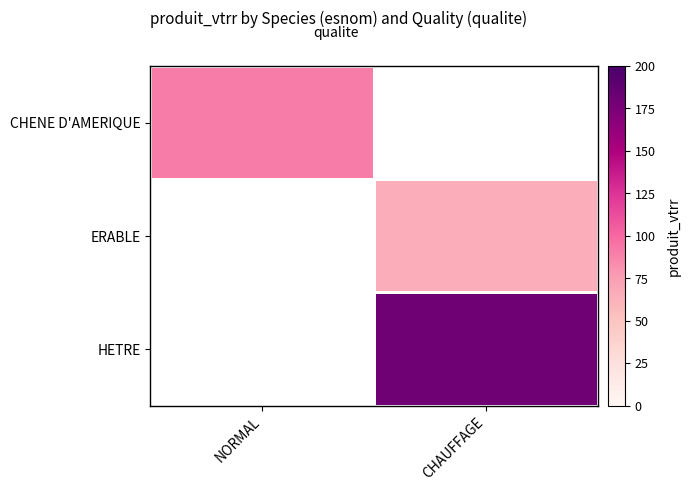

How many categories are shown in the chart?

2